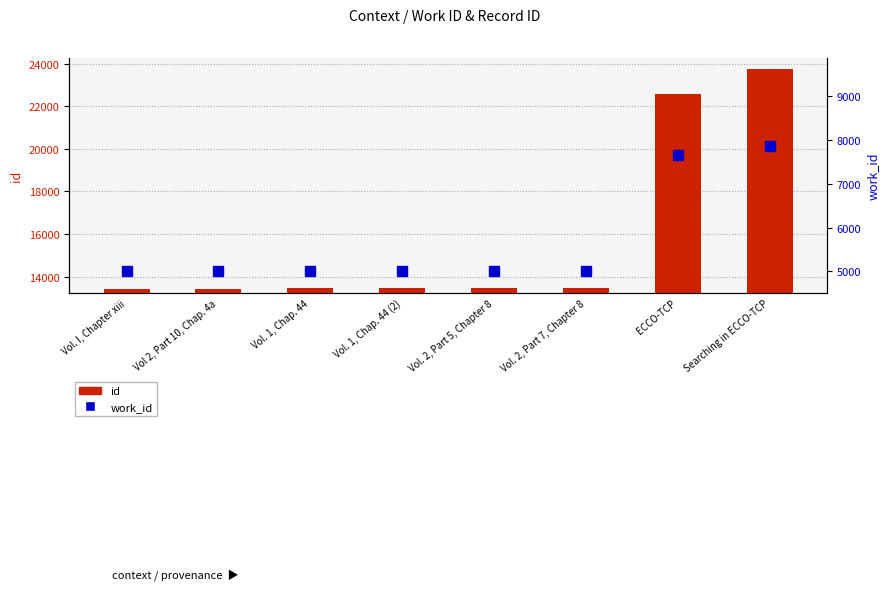

Between Vol. I, Chapter xiii and Vol. 1, Chap. 44 (2), which series saw the biggest shift?

id